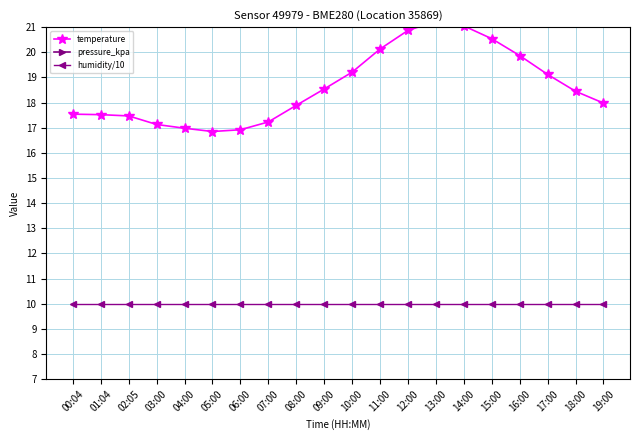

Reading left to right, what are all the values shown in this chart?

temperature: 17.5	17.5	17.5	17.1	17.0	16.9	16.9	17.2	17.9	18.5	19.2	20.1	20.9	21.2	21.1	20.5	19.9	19.1	18.4	18.0
pressure_kpa: 99.7	99.6	99.5	99.5	99.6	99.6	99.7	99.8	99.8	99.9	100.0	100.0	100.1	100.0	100.0	99.9	99.9	99.8	99.7	99.7
humidity/10: 10.0	10.0	10.0	10.0	10.0	10.0	10.0	10.0	10.0	10.0	10.0	10.0	10.0	10.0	10.0	10.0	10.0	10.0	10.0	10.0